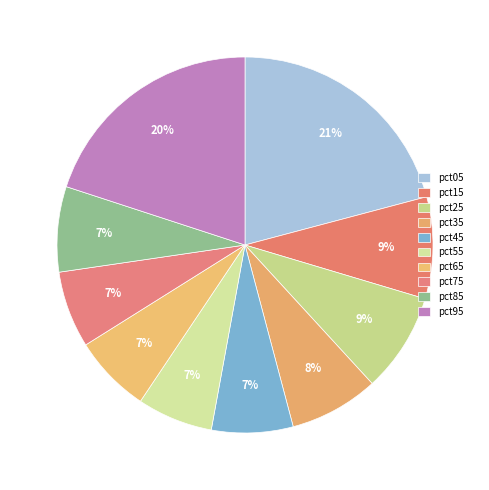

How many slices are in this pie chart?

10